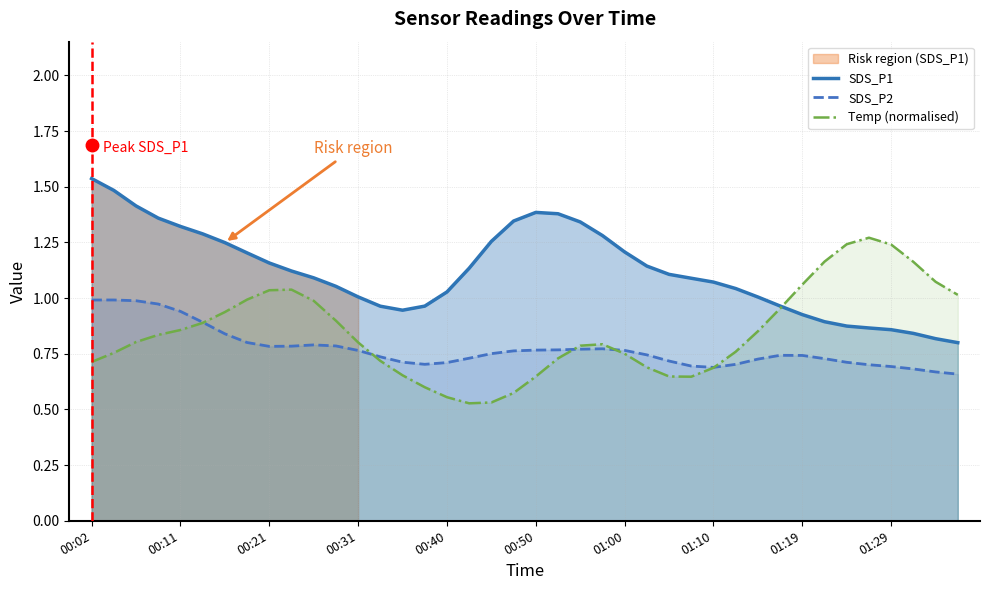

True or false: SDS_P1 and SDS_P2 intersect in this chart.

False